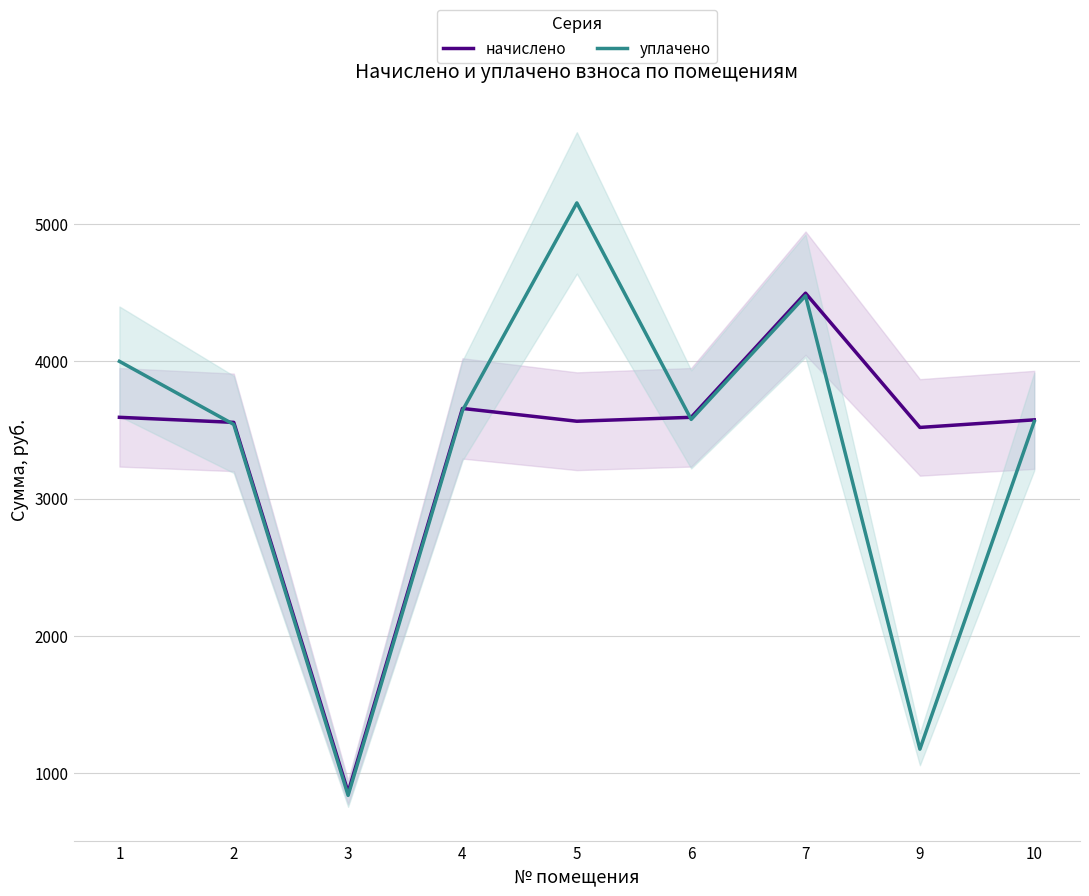

In уплачено, how many points are lower than both neighbors (excluding endpoints)?

3